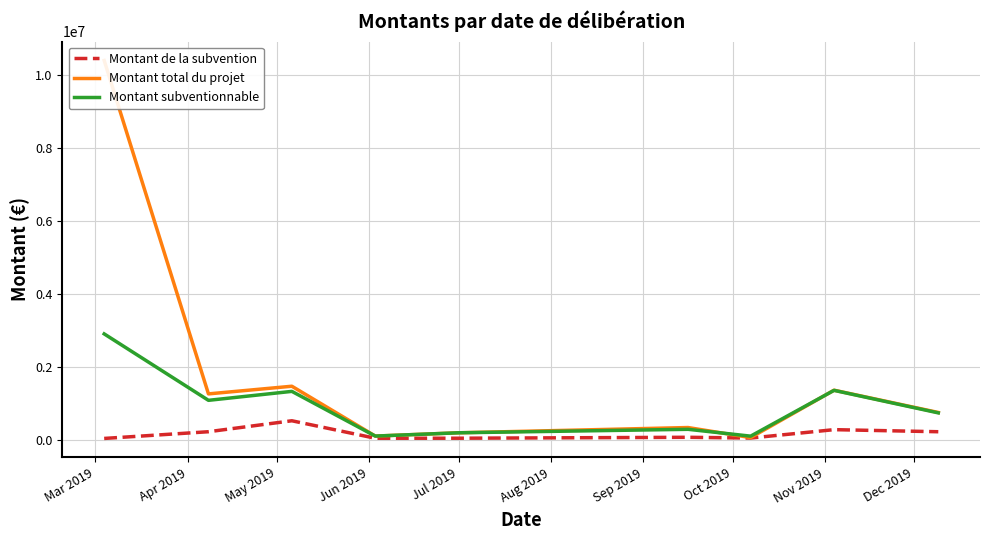

Which has a higher value, Sep 2019 or Mar 2019?

Sep 2019